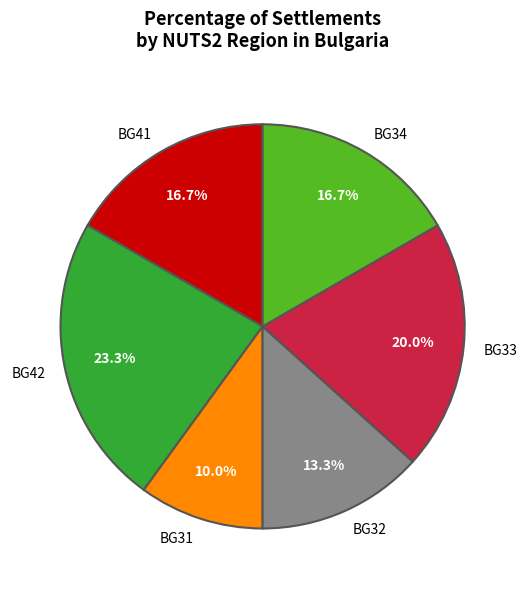

How many segments does this pie chart have?

6